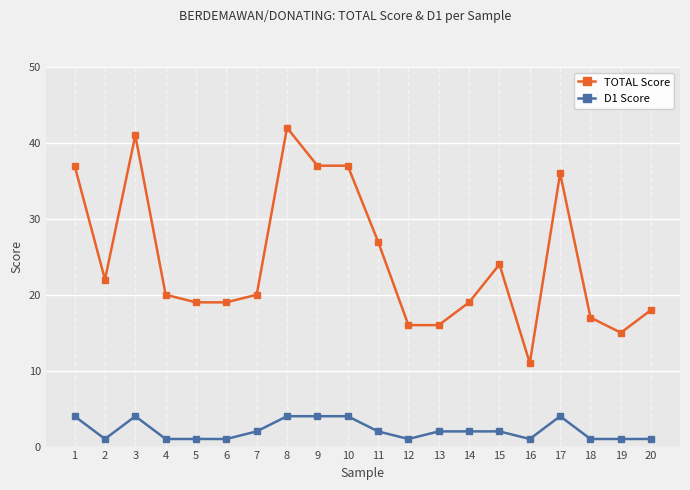

True or false: D1 Score and TOTAL Score intersect in this chart.

False